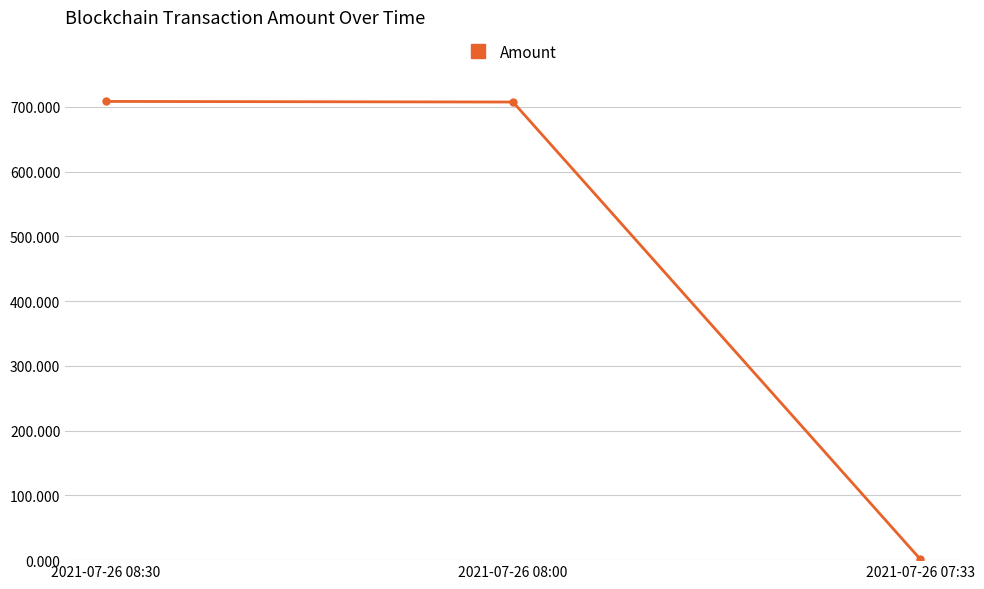

What is the maximum value shown in the chart?

708.3